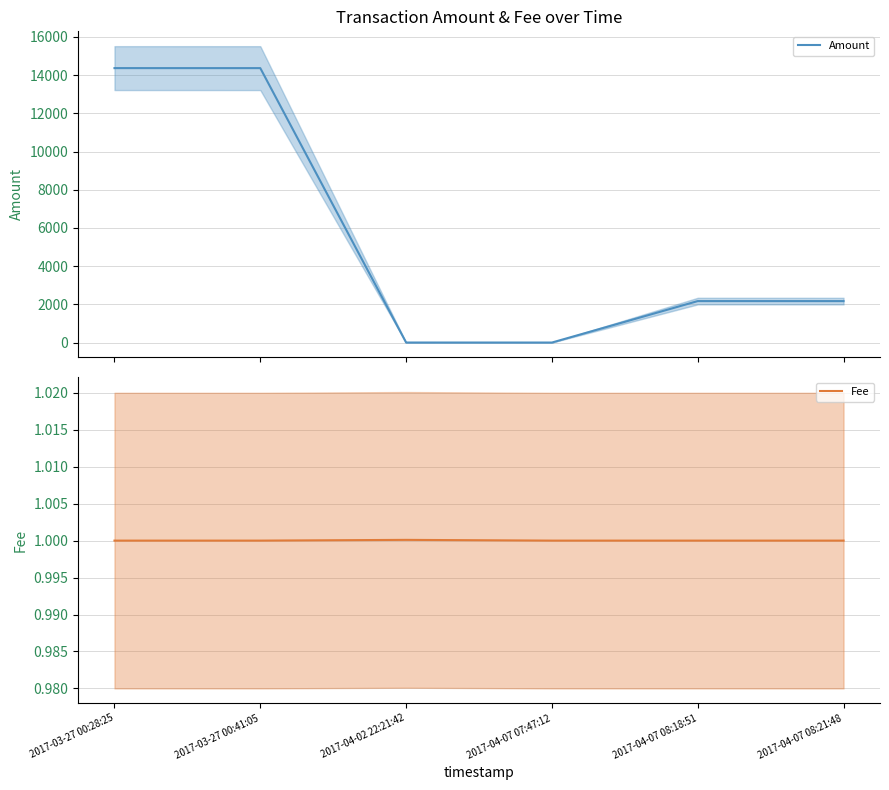

The Fee series shows 1.0 at 2017-04-07 08:18:51. True or false?

True